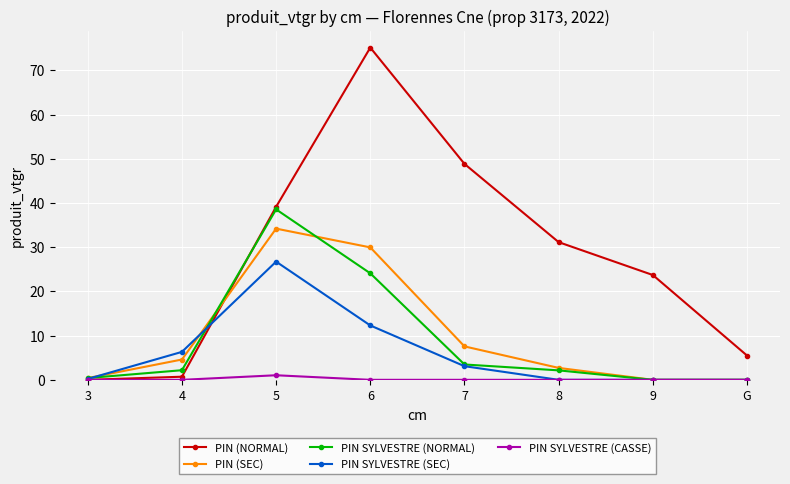

List the series in order of their peak value, lowest first.

PIN SYLVESTRE (CASSE), PIN SYLVESTRE (SEC), PIN (SEC), PIN SYLVESTRE (NORMAL), PIN (NORMAL)